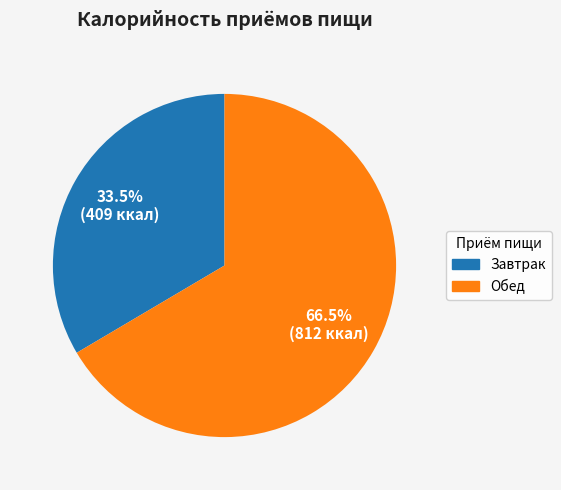

Does any single category account for the majority?

Yes